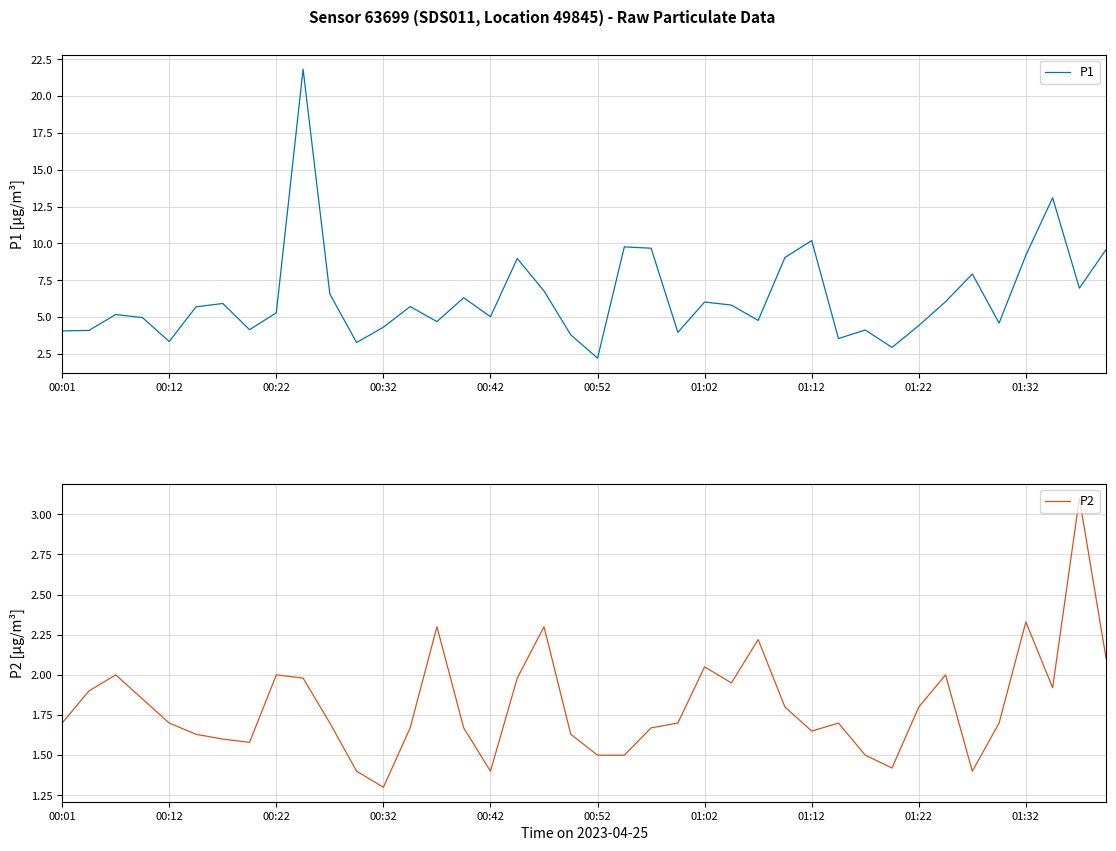

Reading left to right, transcribe all the data shown in this chart.

P1: 4.1	4.1	5.2	5.0	3.4	5.7	5.9	4.2	5.3	21.8	6.6	3.3	4.3	5.7	4.7	6.3	5.0	9.0	6.8	3.8	2.2	9.8	9.7	4.0	6.0	5.8	4.8	9.1	10.2	3.5	4.1	3.0	4.4	6.0	7.9	4.6	9.2	13.1	7.0	9.6
P2: 1.7	1.9	2.0	1.9	1.7	1.6	1.6	1.6	2.0	2.0	1.7	1.4	1.3	1.7	2.3	1.7	1.4	2.0	2.3	1.6	1.5	1.5	1.7	1.7	2.0	1.9	2.2	1.8	1.6	1.7	1.5	1.4	1.8	2.0	1.4	1.7	2.3	1.9	3.1	2.1